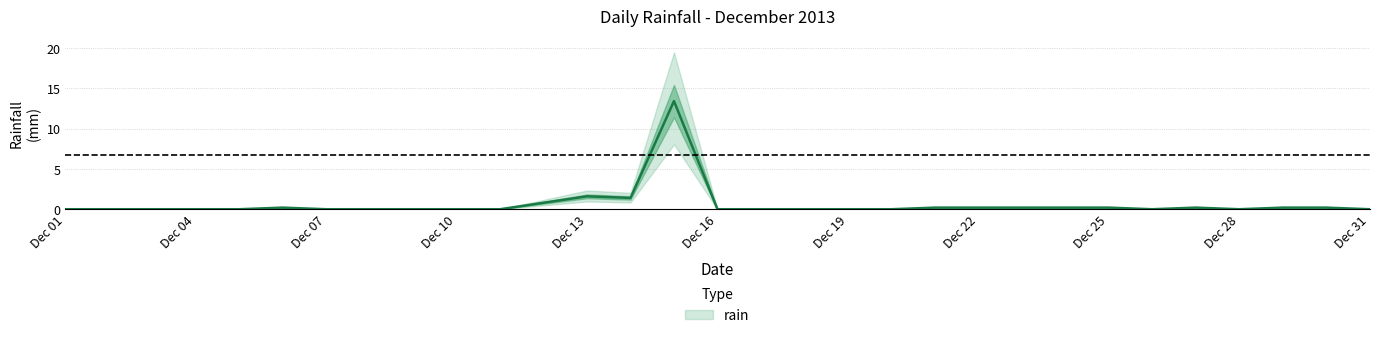

Reading left to right, list all the values displayed in this chart.

0.0	0.0	0.0	0.0	0.0	0.2	0.0	0.0	0.0	0.0	0.0	0.8	1.6	1.4	13.4	0.0	0.0	0.0	0.0	0.0	0.2	0.2	0.2	0.2	0.2	0.0	0.2	0.0	0.2	0.2	0.0